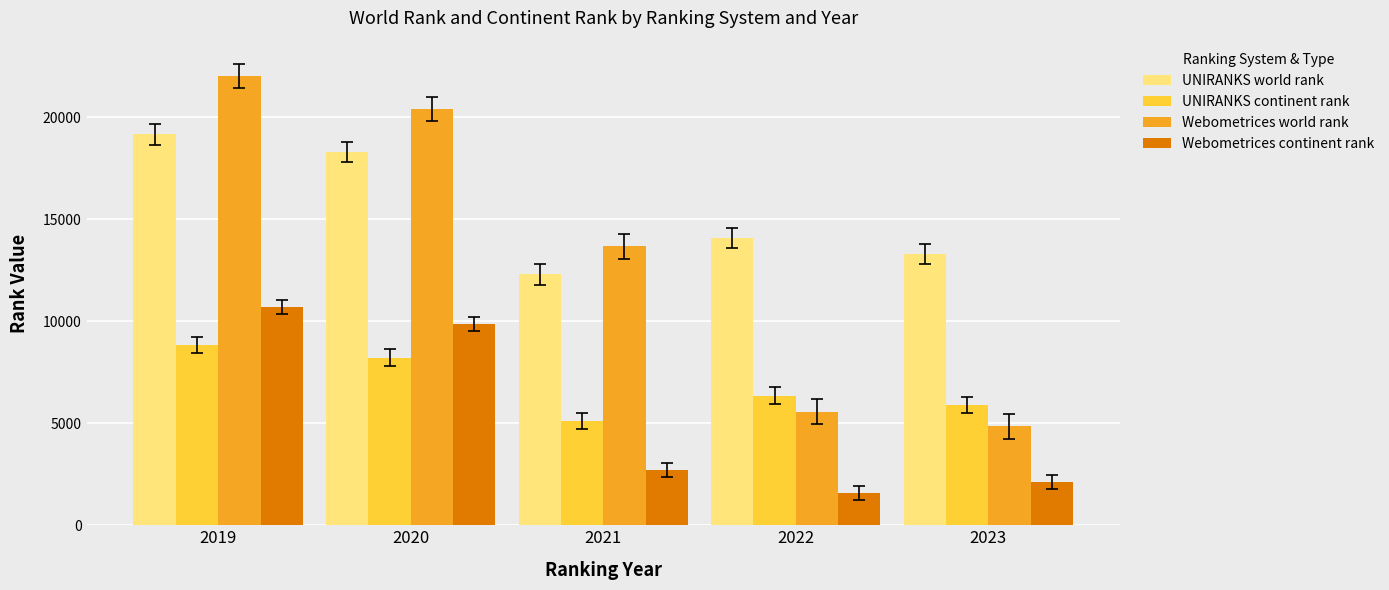

At which label does Webometrices world rank first exceed 13673?

2019